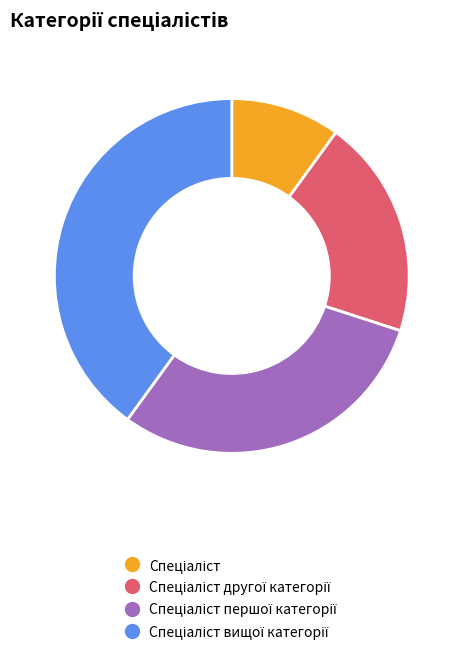

Is there a majority slice in this chart?

No